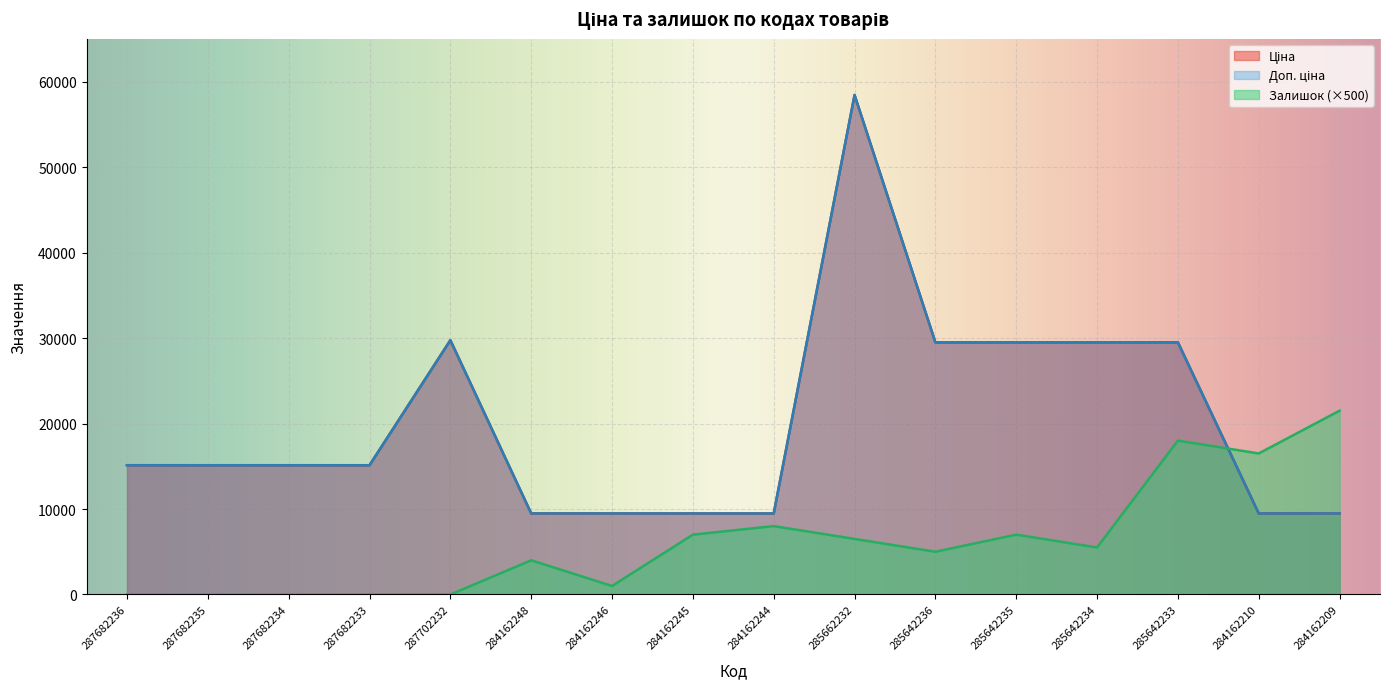

At which label does Ціна first exceed 15120?

287702232